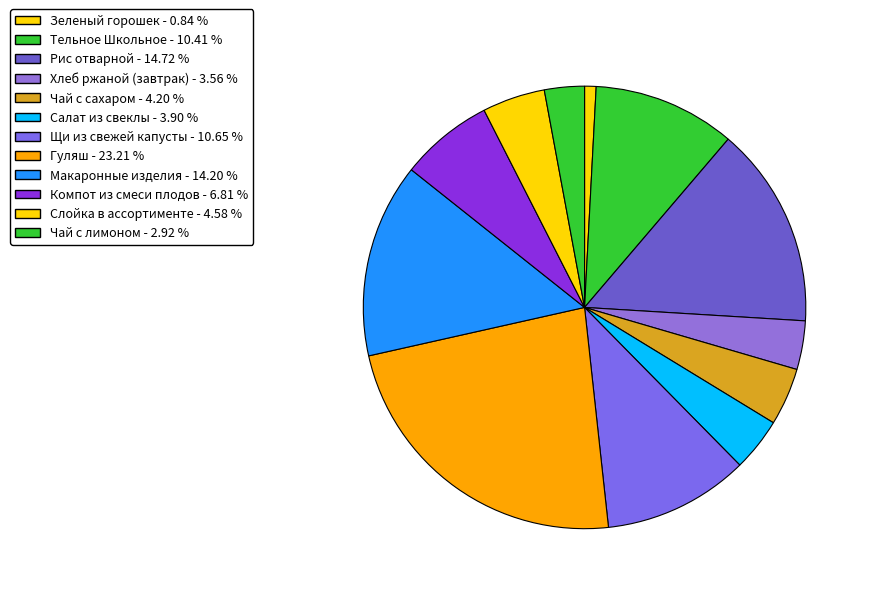

What is the largest slice in the pie chart?

Гуляш